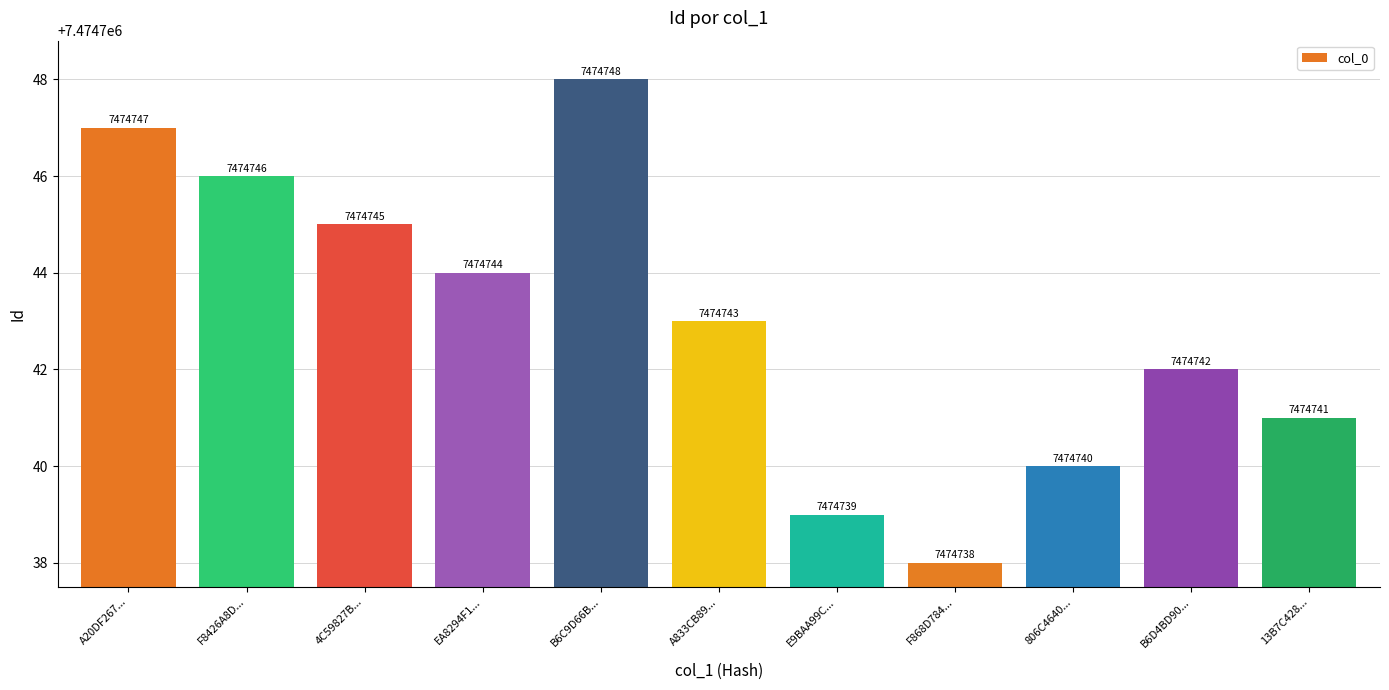

Rank the categories by value from lowest to highest.

F868D784..., E9BAA99C..., 806C4640..., 13B7C428..., B6D4BD90..., A833CB89..., EA8294F1..., 4C59827B..., F8426A8D..., A20DF267..., B6C9D66B...